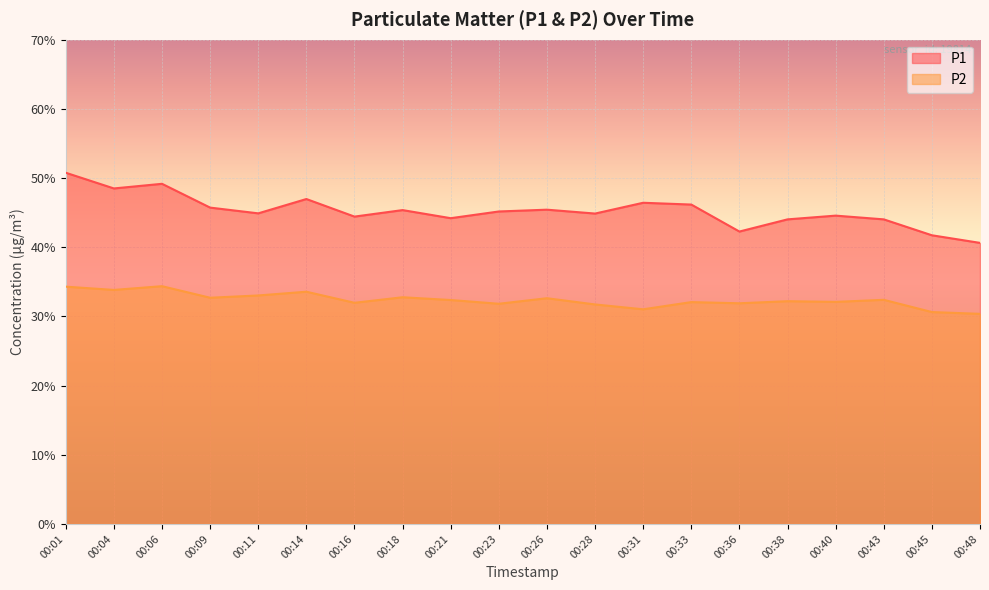

Is the value of P1 at 00:16 greater than the value of P2 at 00:11?

Yes